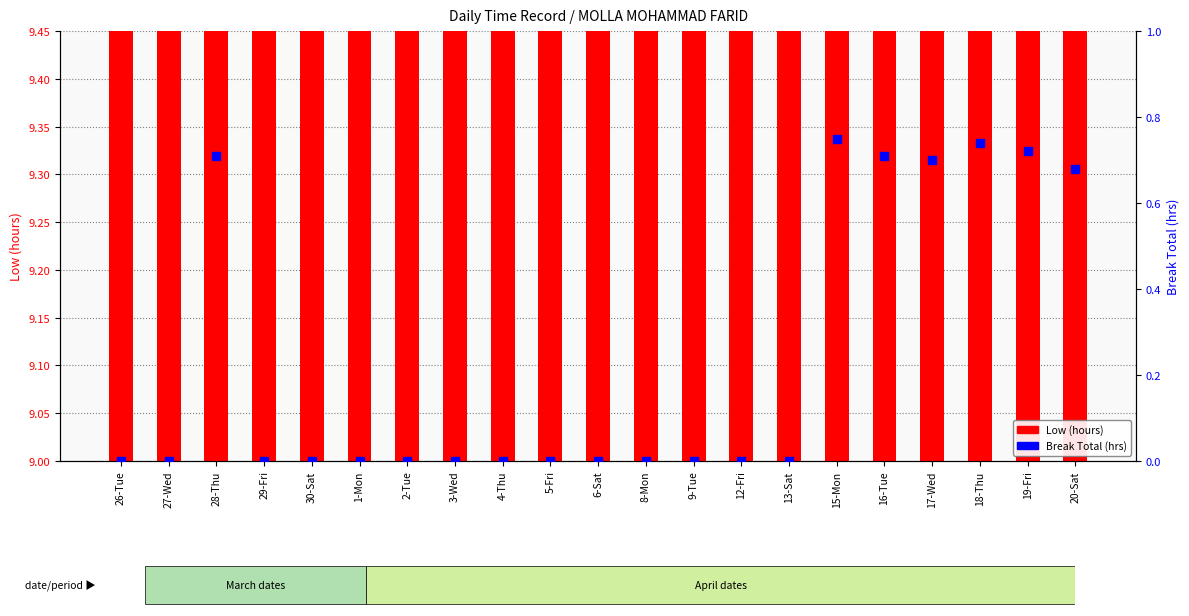

What are all the series names shown in the legend?

Low (hours), Break Total (hrs)